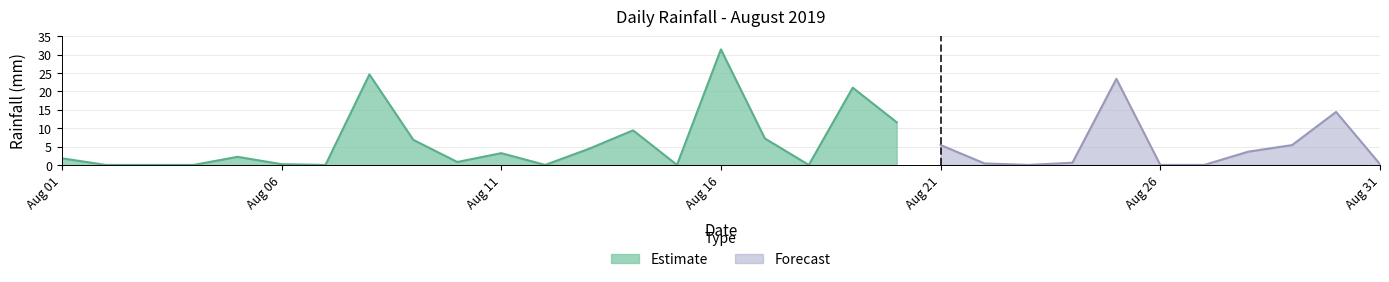

What is the sum of all values?

178.0